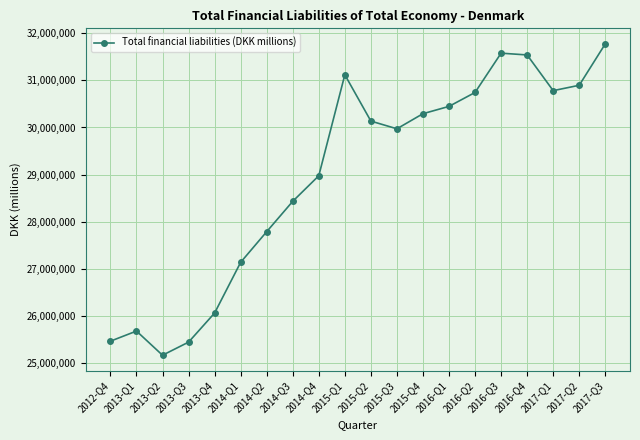

What is the sum of the values at 2015-Q4 and 2015-Q2?

60428667